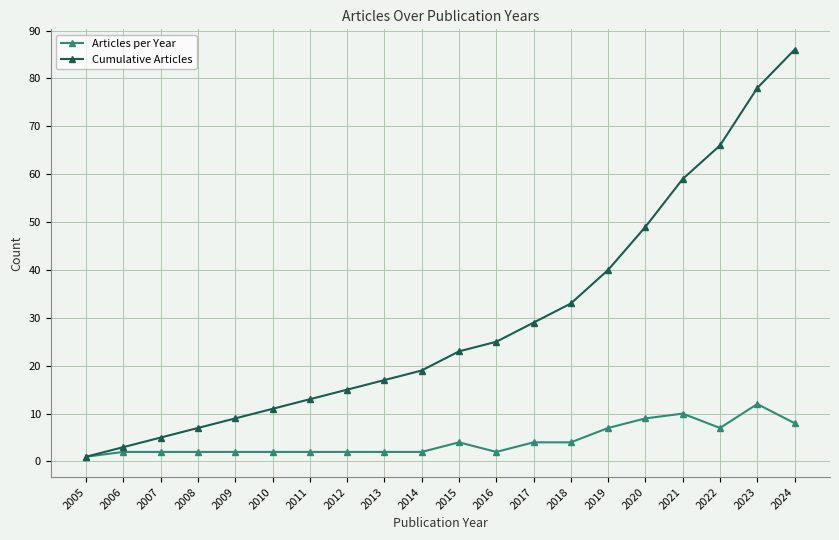

Is it true that Cumulative Articles equals 84 at 2021?

False